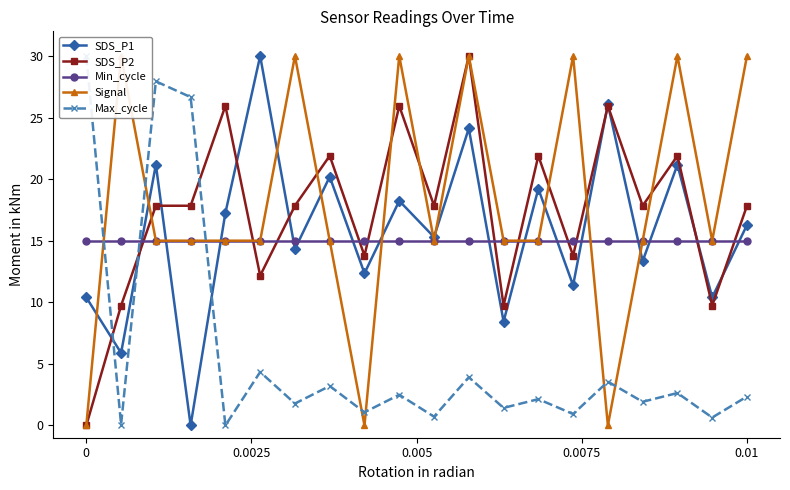

What is the minimum value for Min_cycle?

15.0